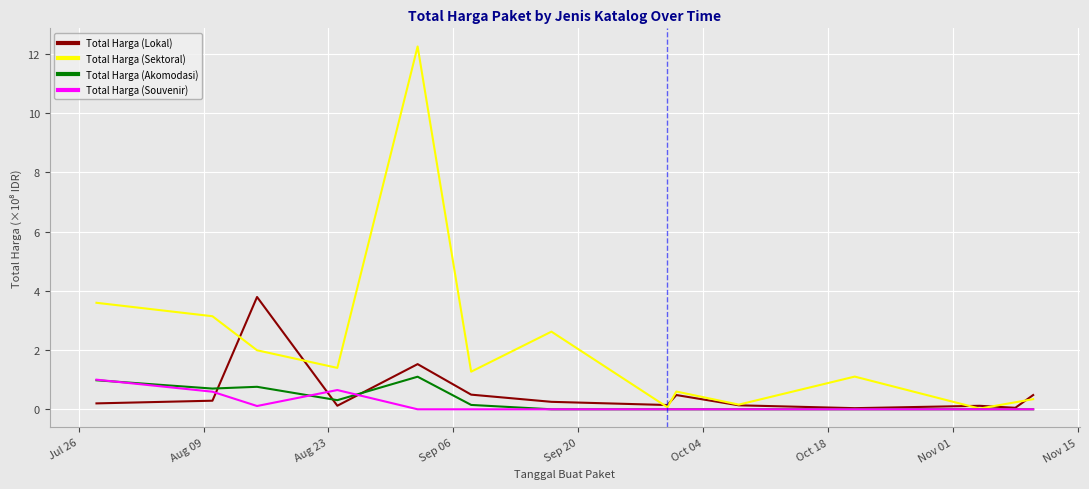

In Total Harga (Lokal), how many points are higher than both neighbors (excluding endpoints)?

4